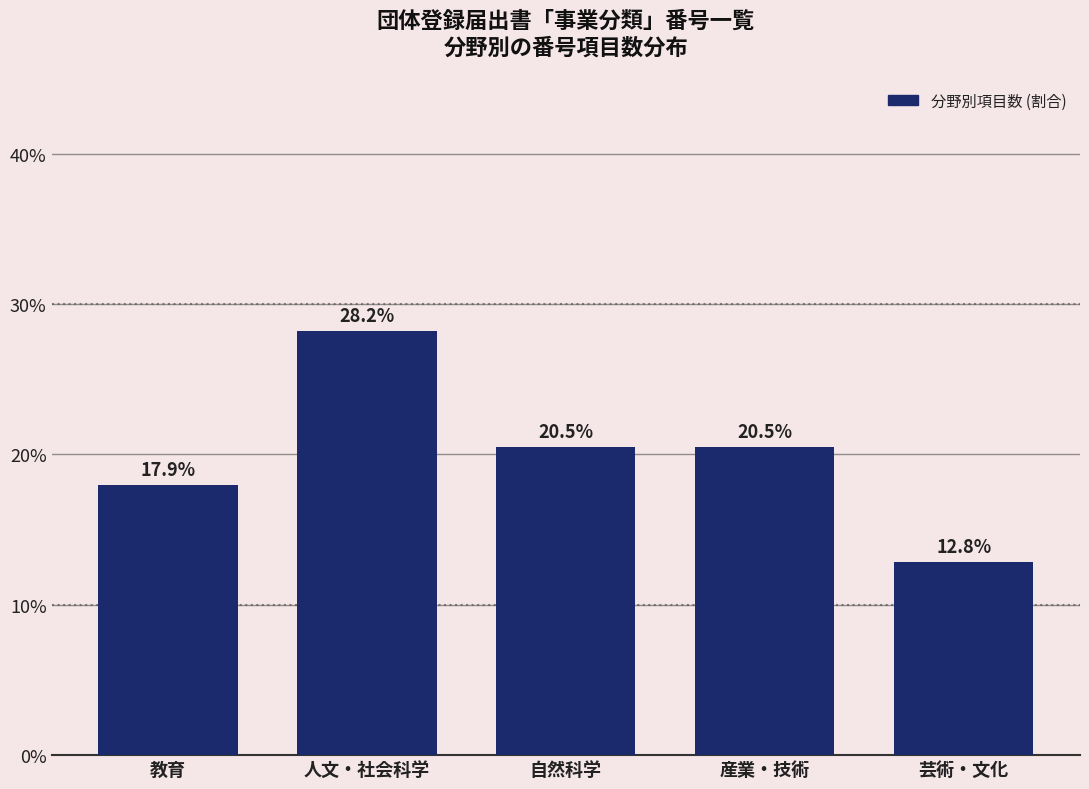

Reading left to right, what are all the values shown in this chart?

教育=17.9	人文・社会科学=28.2	自然科学=20.5	産業・技術=20.5	芸術・文化=12.8